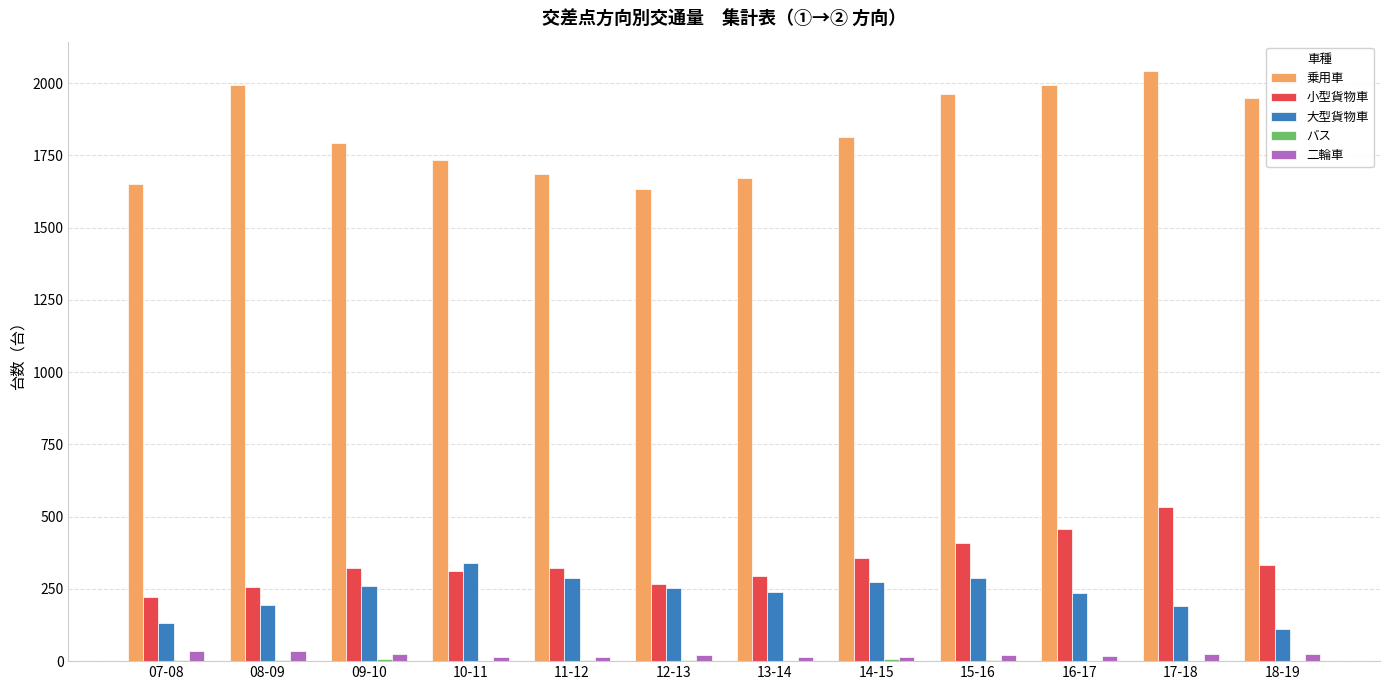

What is the total value across all series at 09-10?

2407